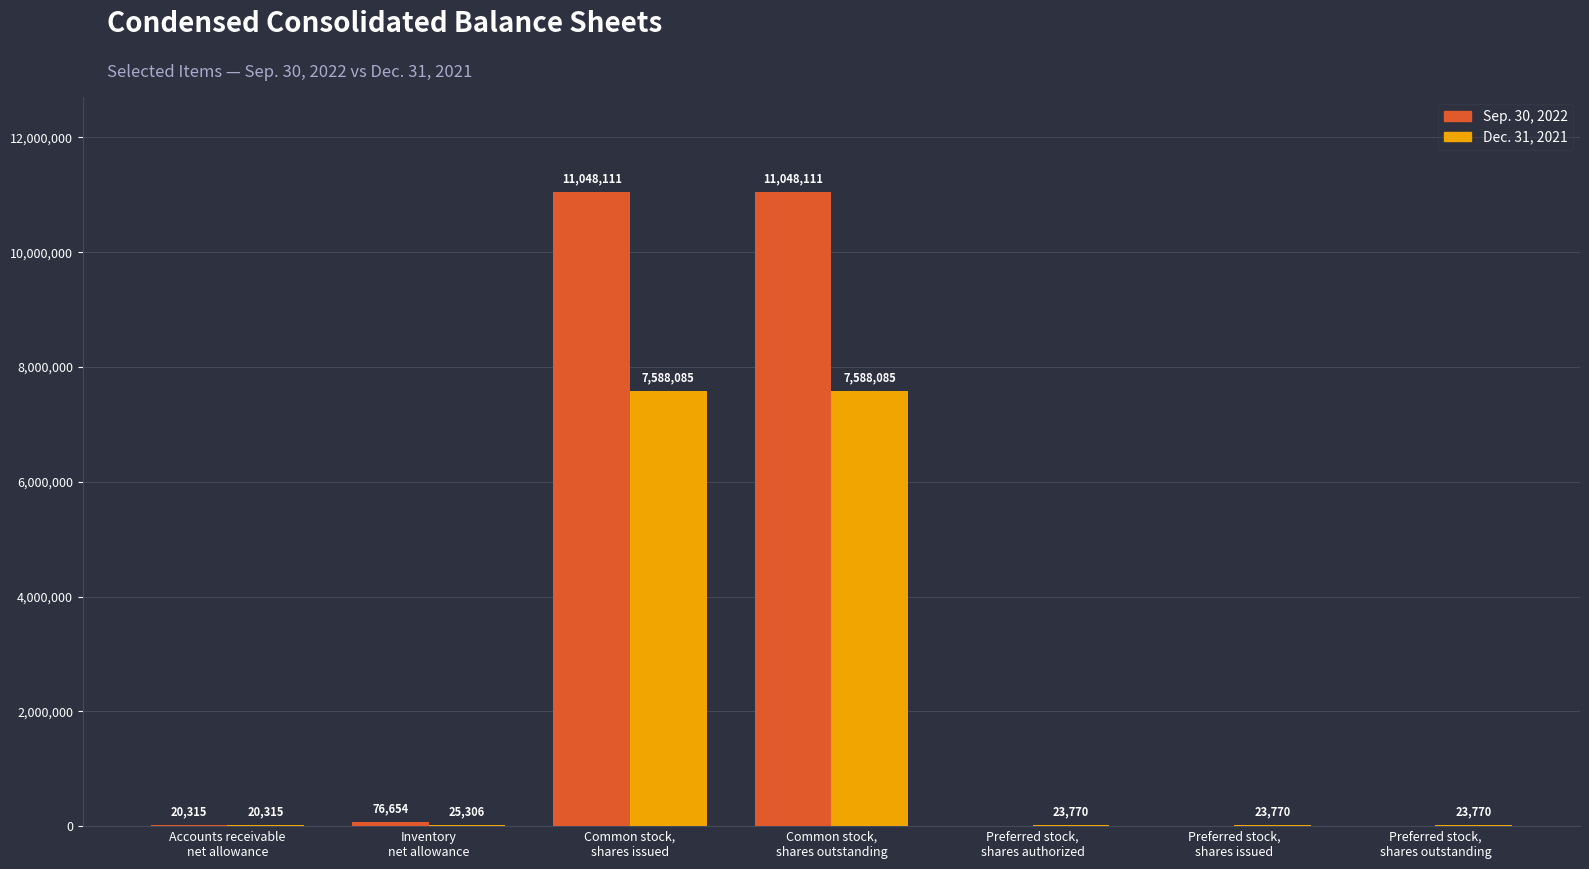

Which series has the largest total across all categories?

Sep. 30, 2022